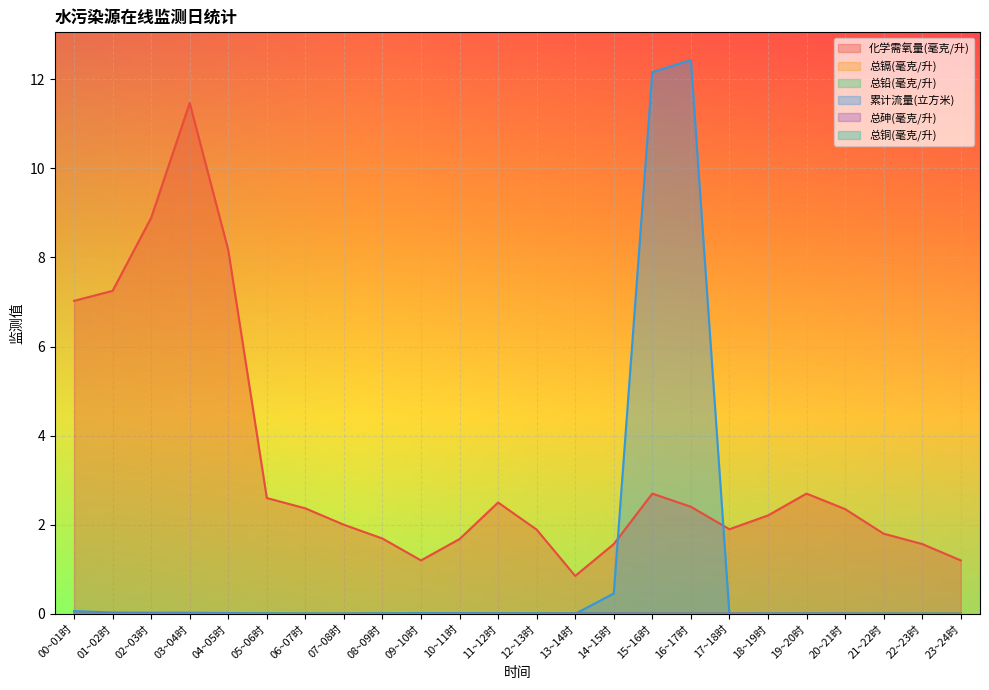

How many intersections are there between 总铜(毫克/升) and 总砷(毫克/升)?

2